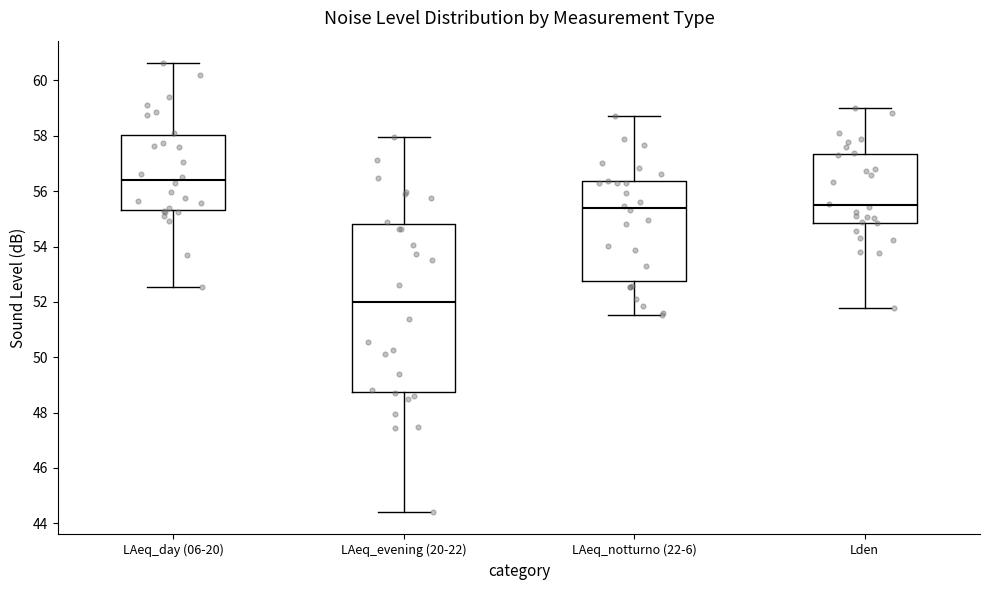

Where does the lower whisker of the box for LAeq_evening (20-22) end on the y-axis? The values are not printed on the chart, so give them approximately, as read against the axis.

44.4